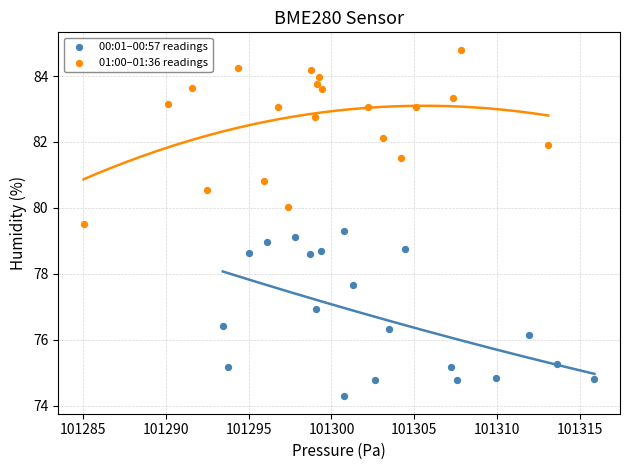

Which series reaches the minimum Y coordinate?

00:01–00:57 readings